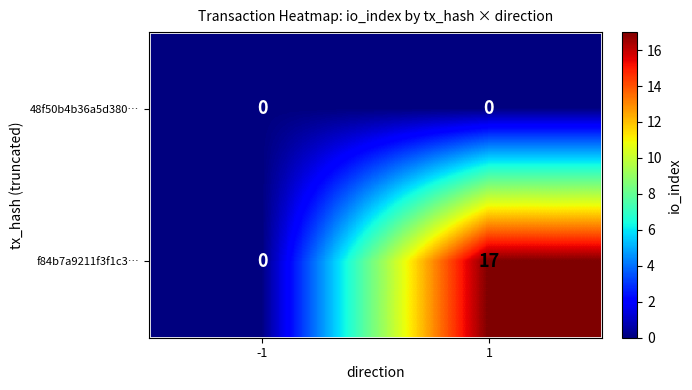

Which series has the largest range (max minus min)?

f84b7a9211f3f1c3…